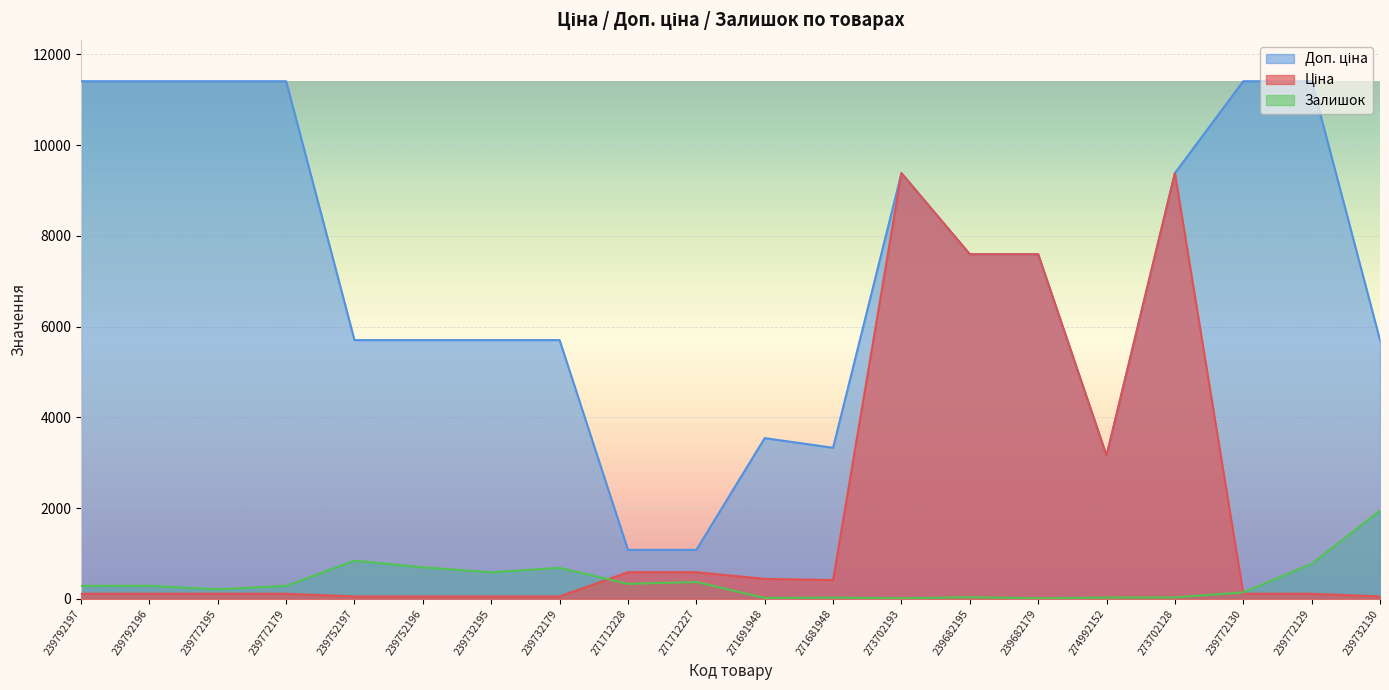

What is the sum of the Ціна values at 239772195 and 239732130?

171.1